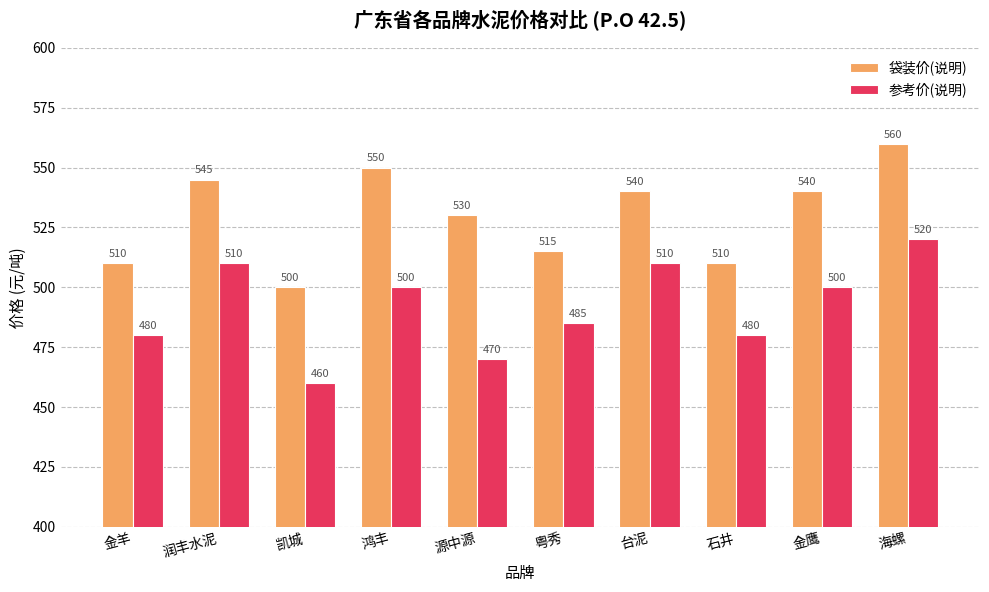

What is the minimum value for 袋装价(说明)?

500